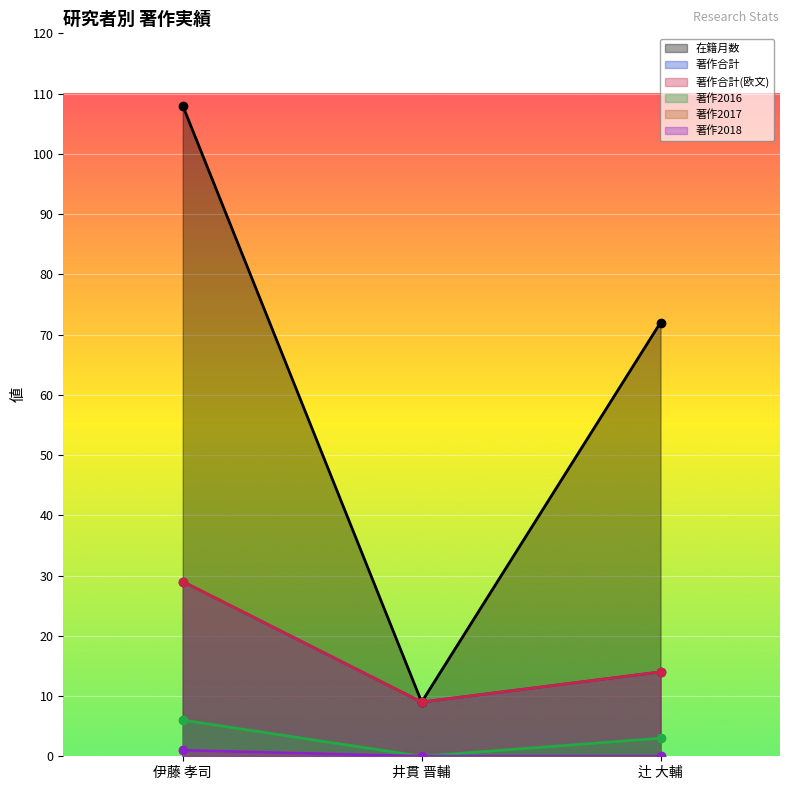

The 著作2016 series shows 3 at 辻 大輔. True or false?

True